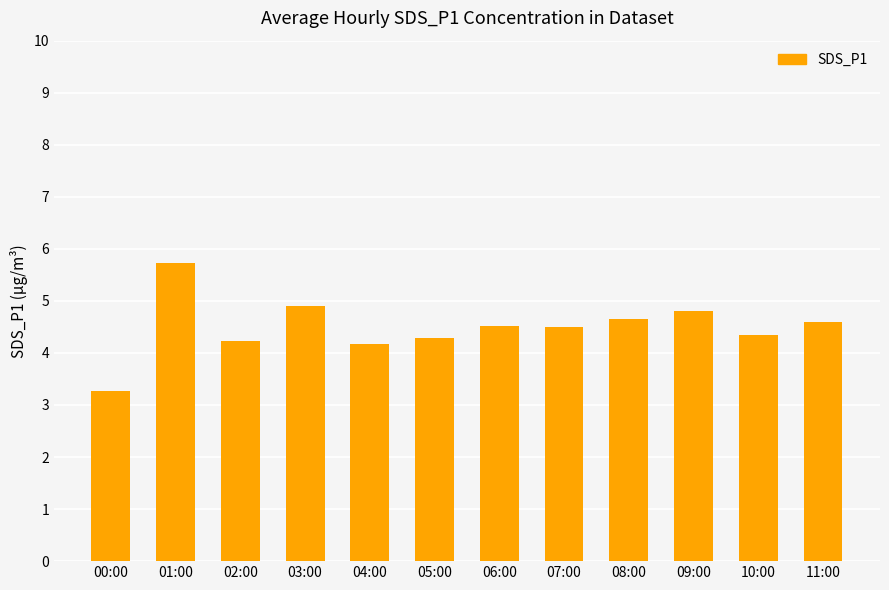

What is the difference between the second highest and second lowest values?

0.7